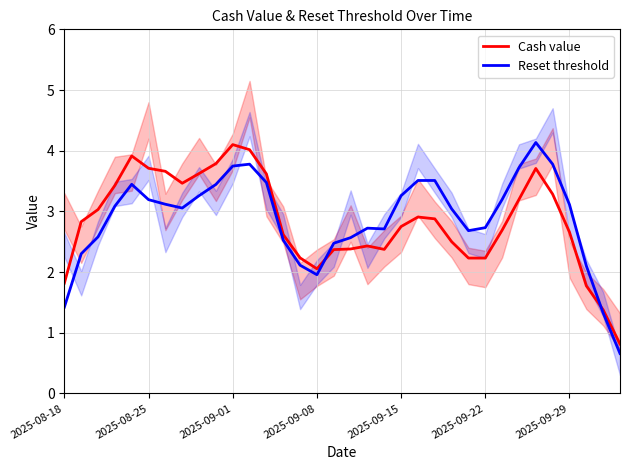

What is the highest value of the Cash value series?

4.1